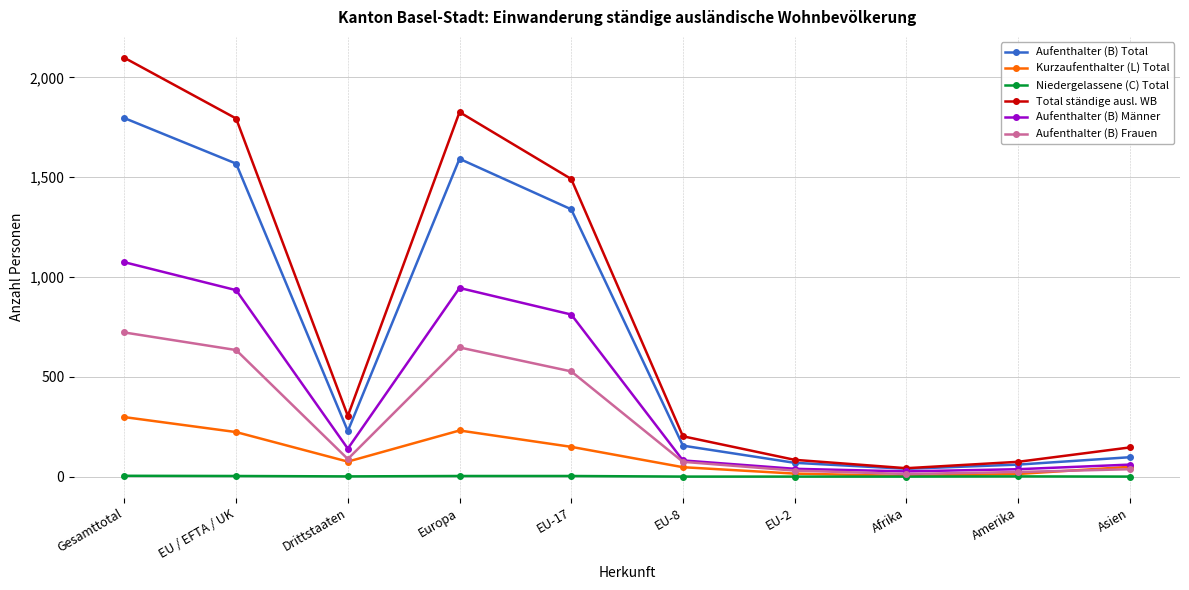

True or false: Kurzaufenthalter (L) Total and Aufenthalter (B) Total cross at least once.

False